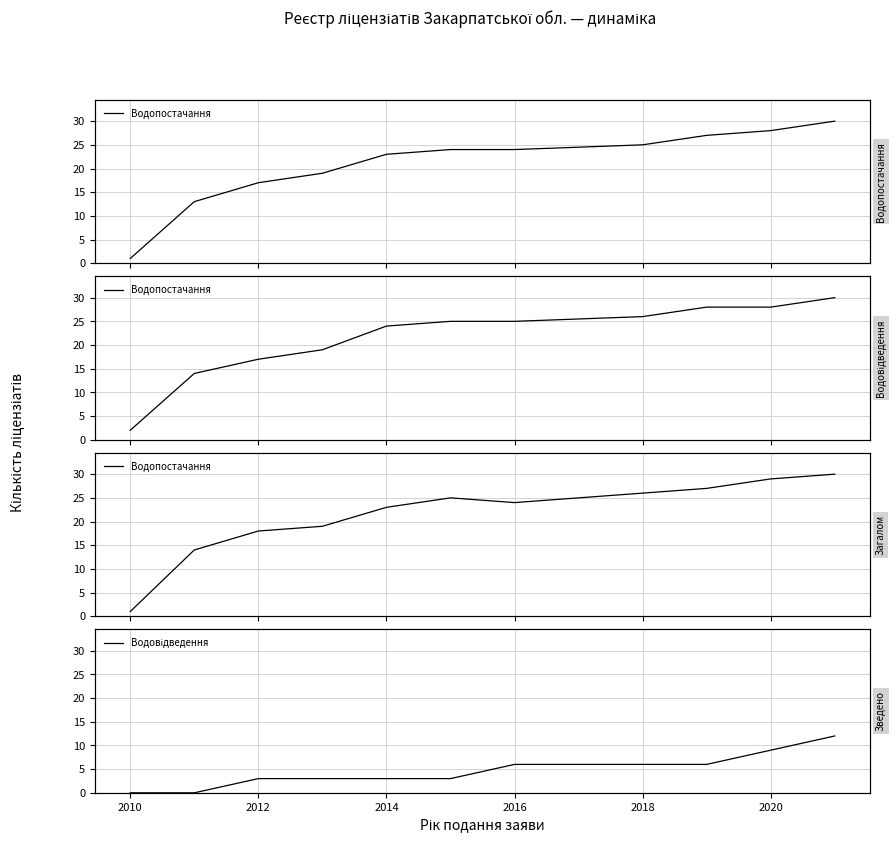

List the series in order of their overall mean, lowest first.

Водовідведення, Водопостачання